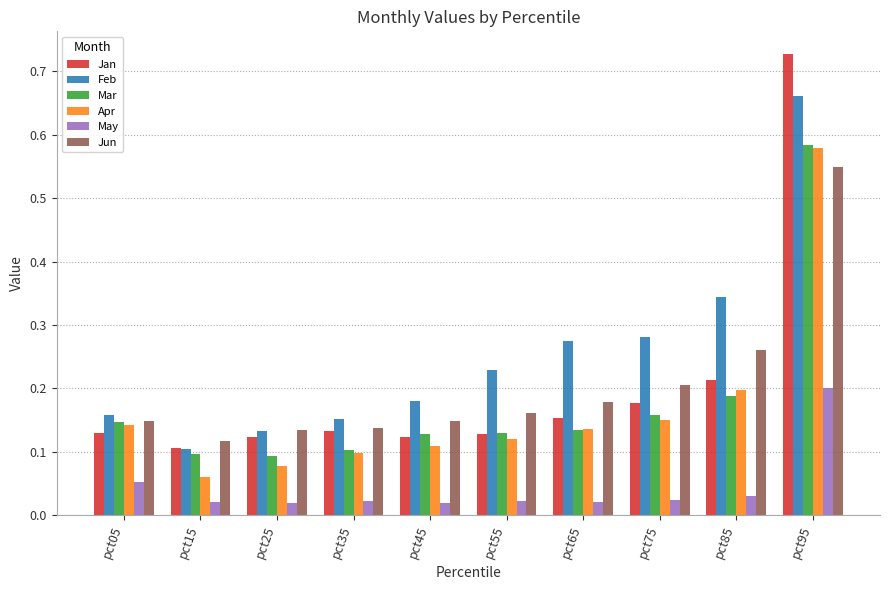

Count the Jan values in the range 0 to 1.

10